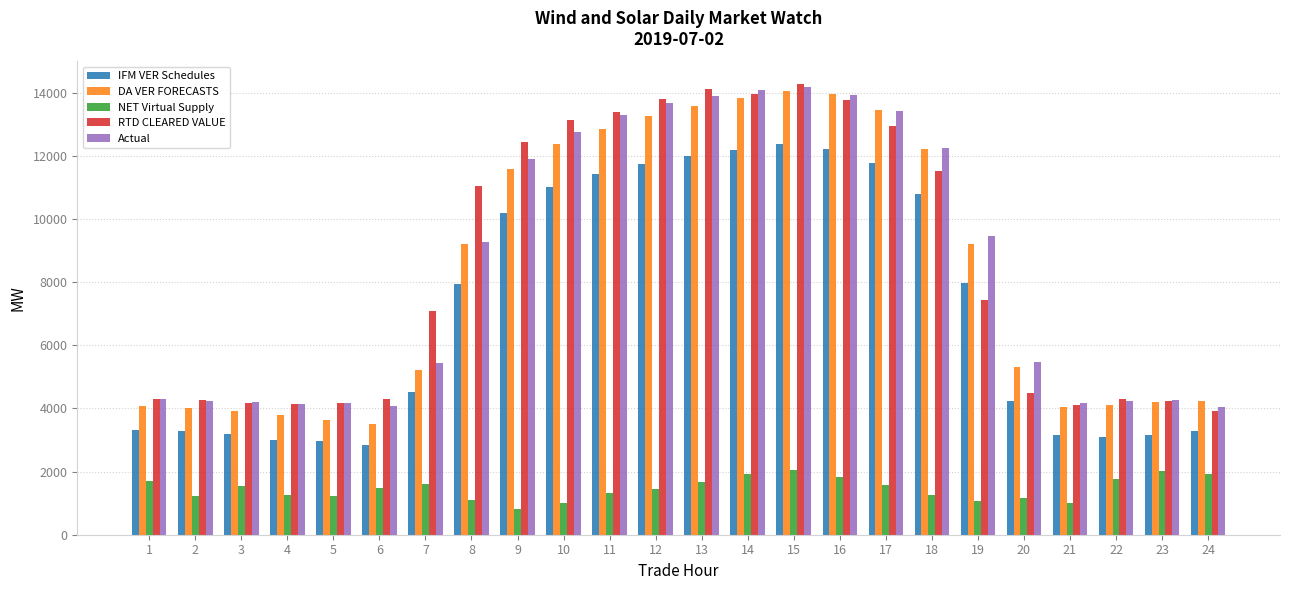

At which label does DA VER FORECASTS first exceed 9202?

8